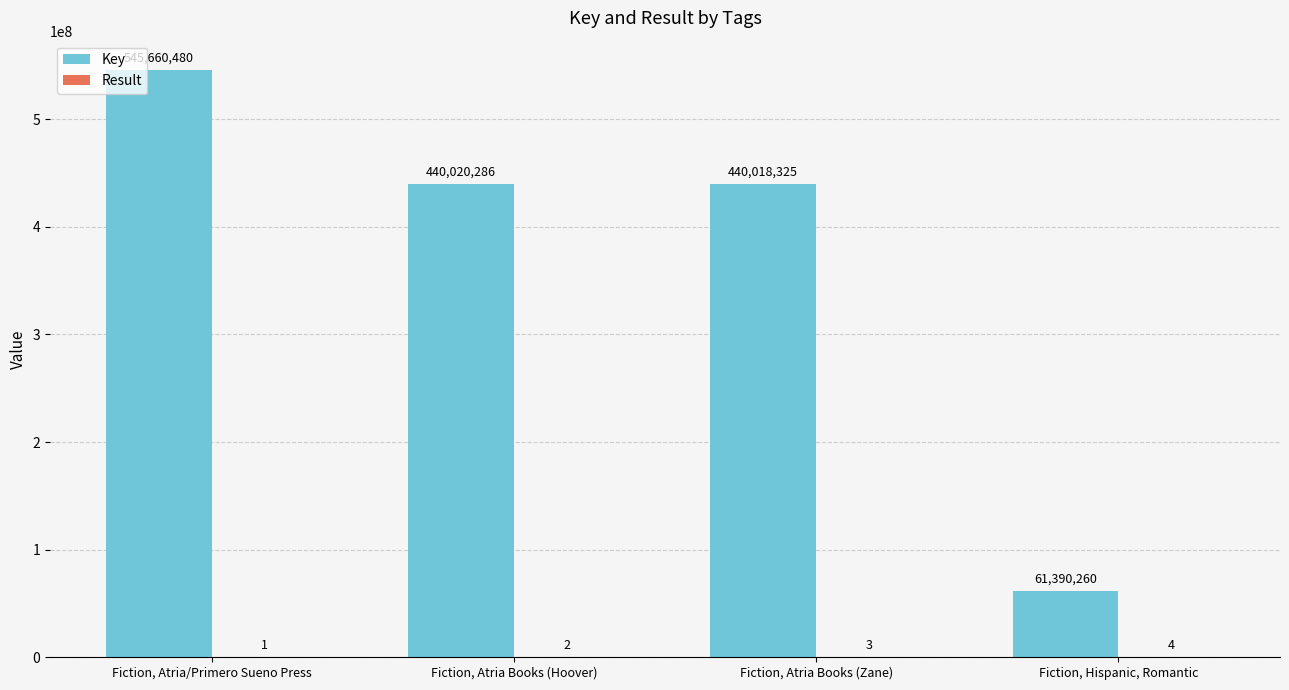

Count the number of categories in the chart.

4